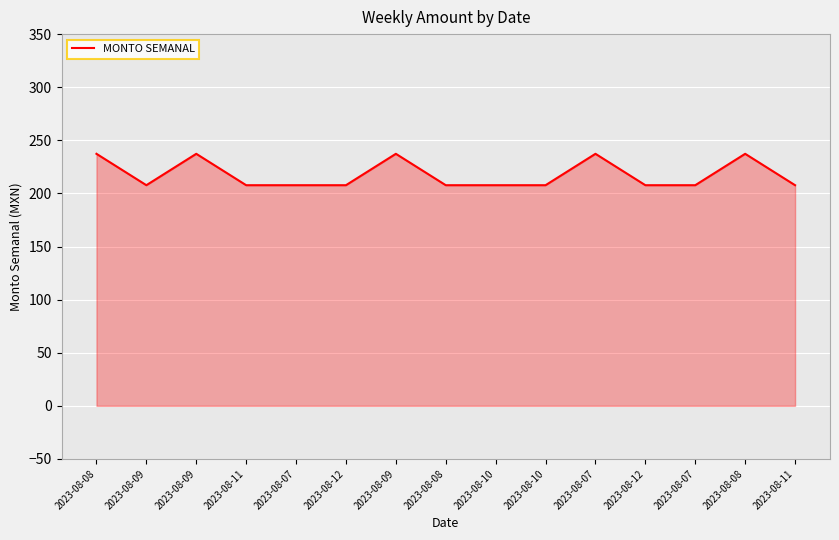

Is it true that the value at 2023-08-10 is 117.3?

False